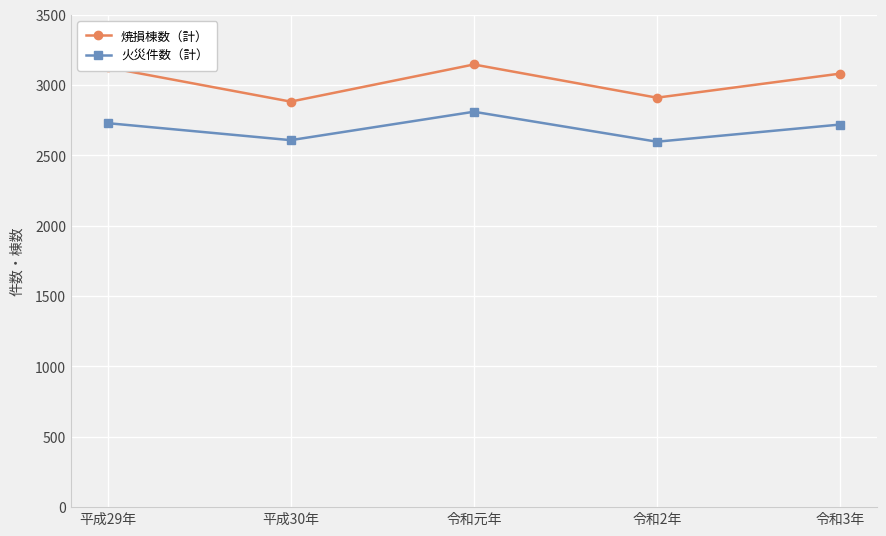

Count the number of categories in the chart.

5